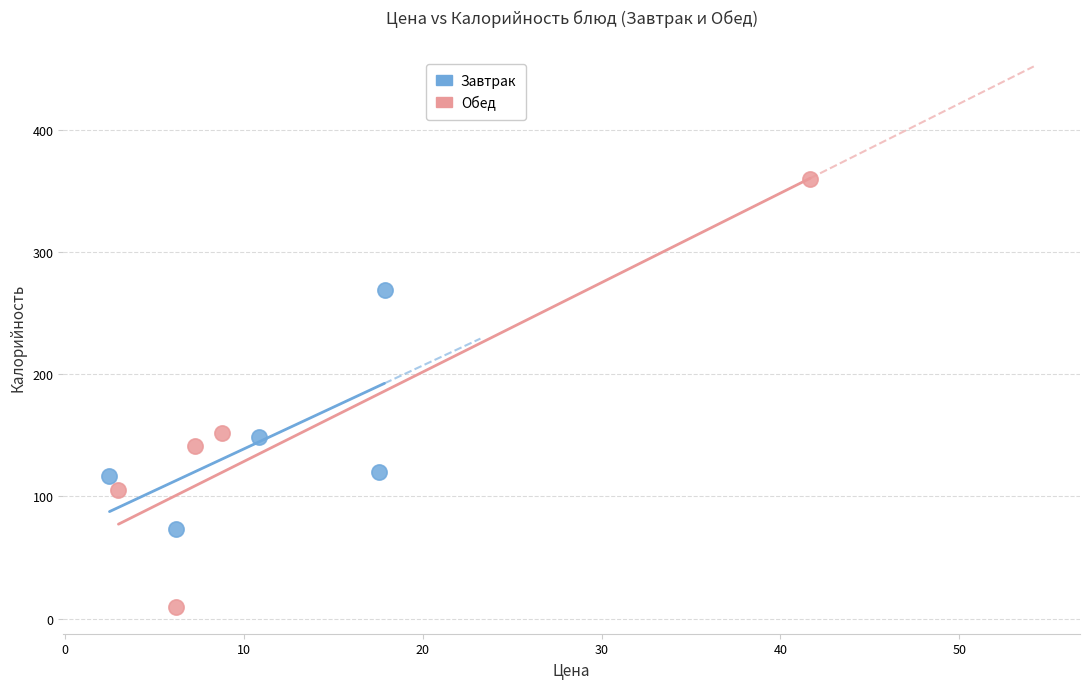

Which series has the largest Y range (max minus min)?

Обед